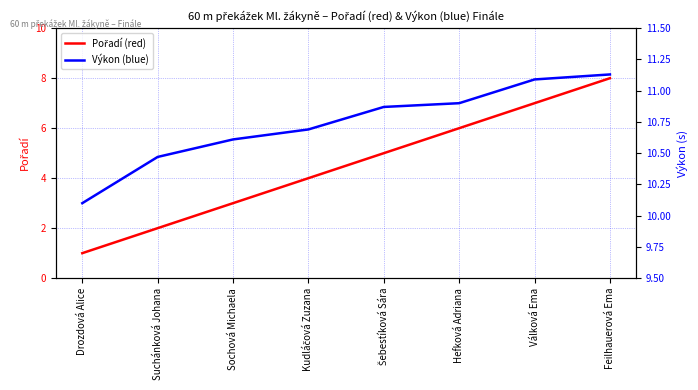

What position from the right is Suchánková Johana?

7